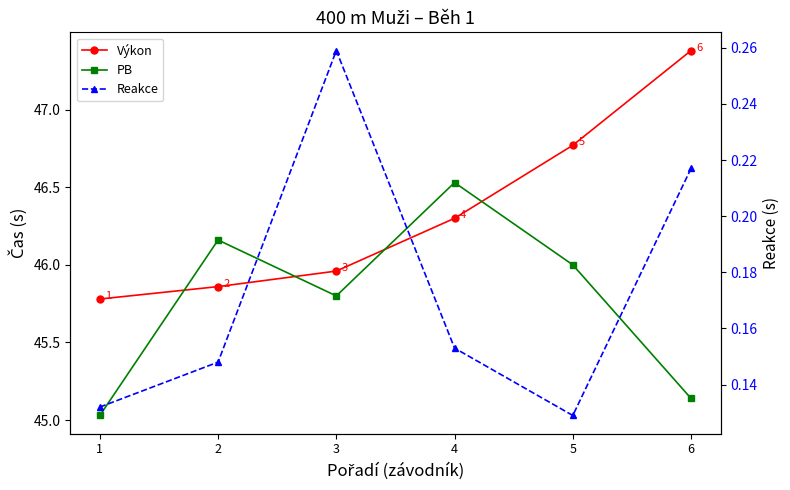

How many lines are shown in the chart?

3